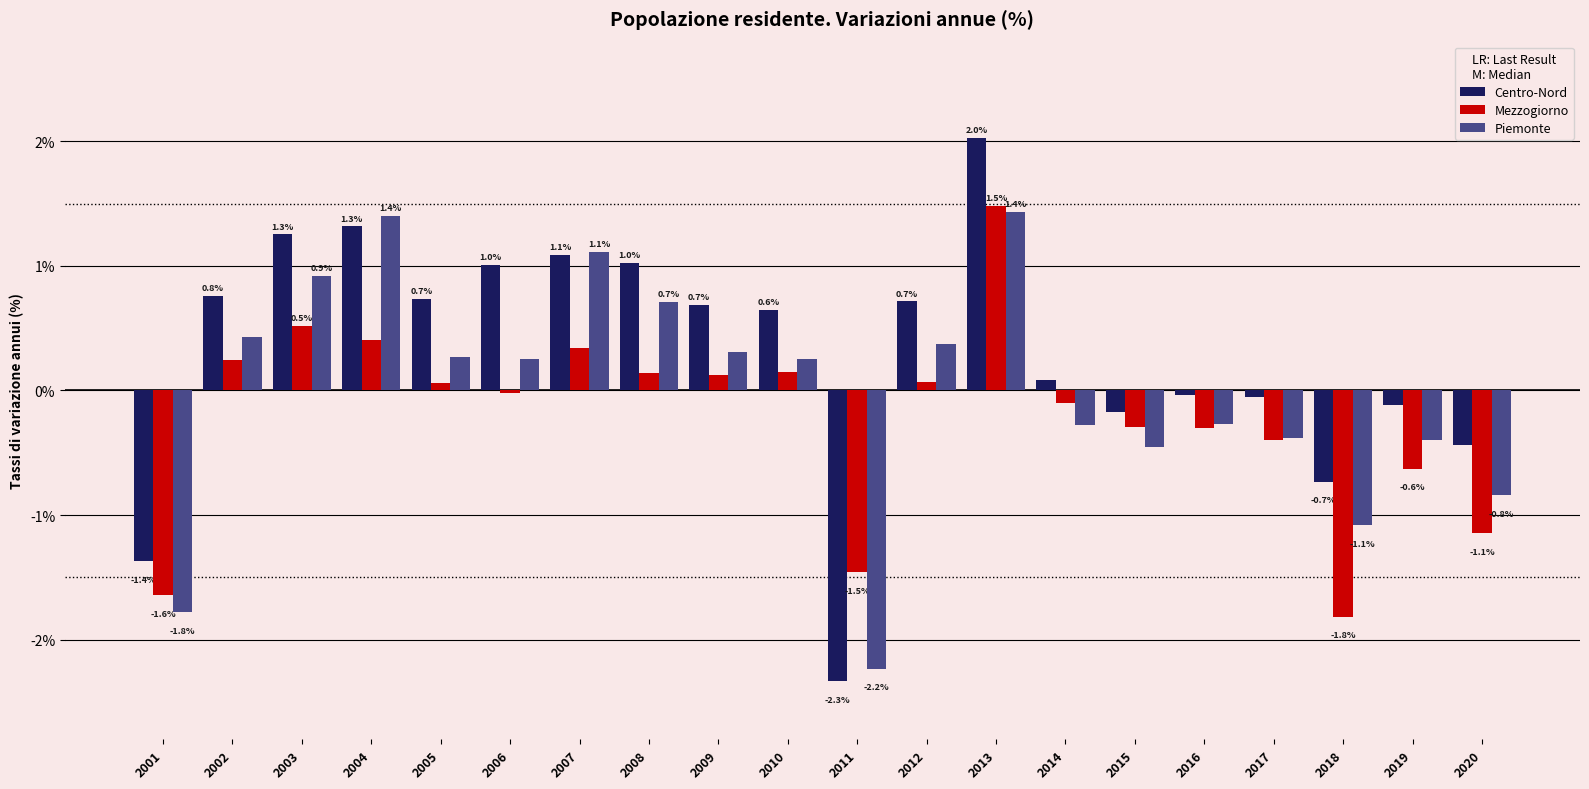

List the series in order of their peak value, lowest first.

Piemonte, Mezzogiorno, Centro-Nord